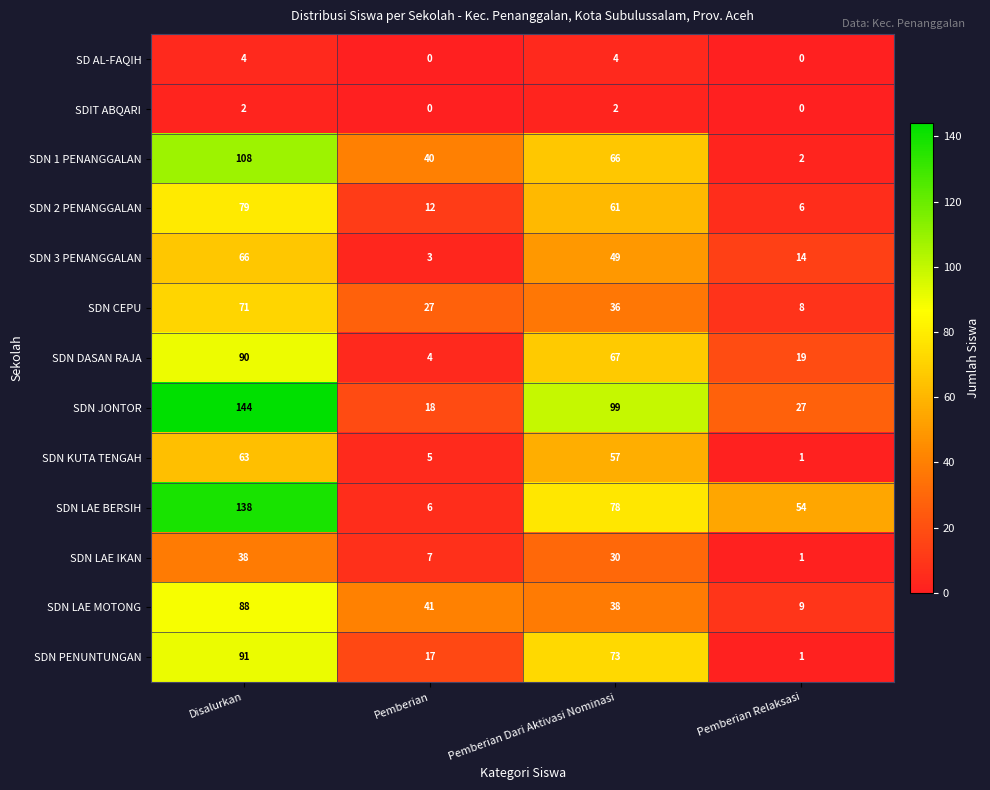

What is the total value across all series at Pemberian?

180